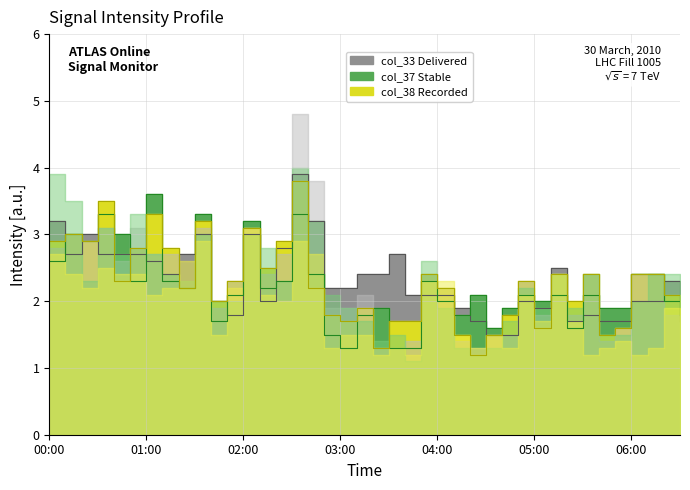

What is the difference between the col_38 values at 05:50 and 03:50?

0.8